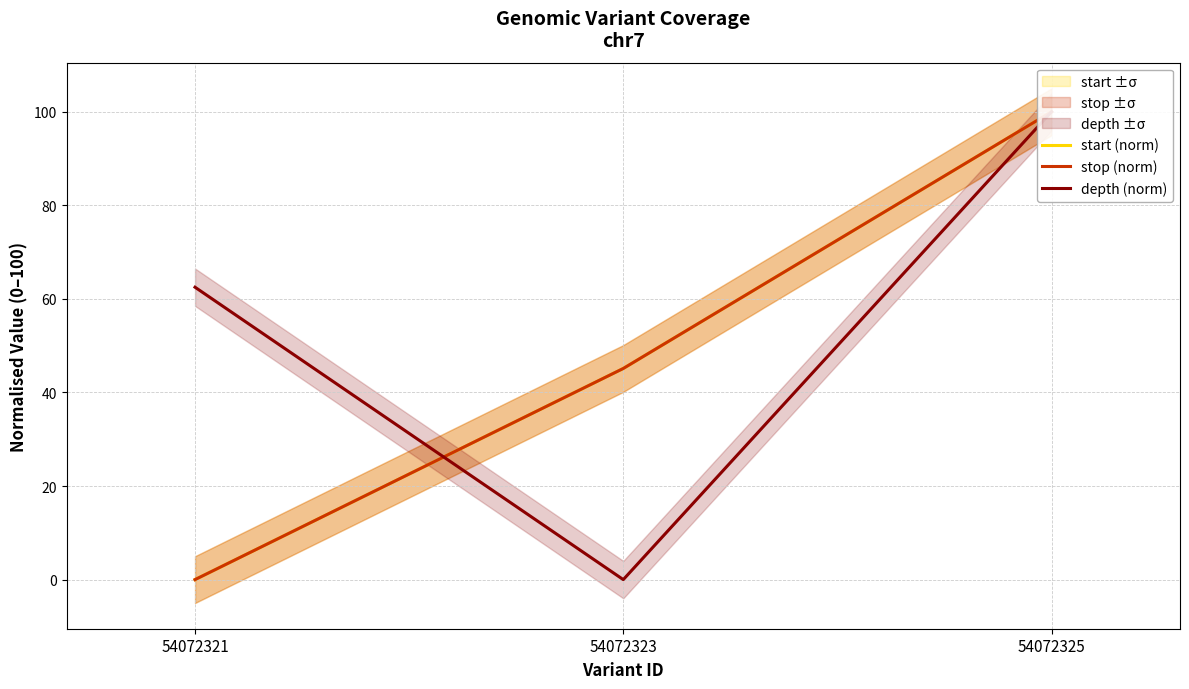

Count the number of data series in this chart.

3